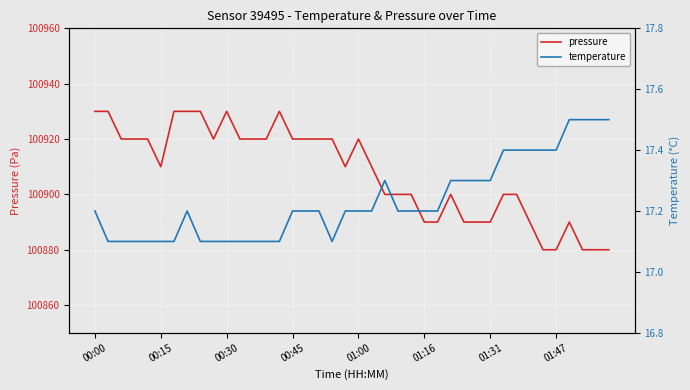

What is the minimum value for pressure?

100880